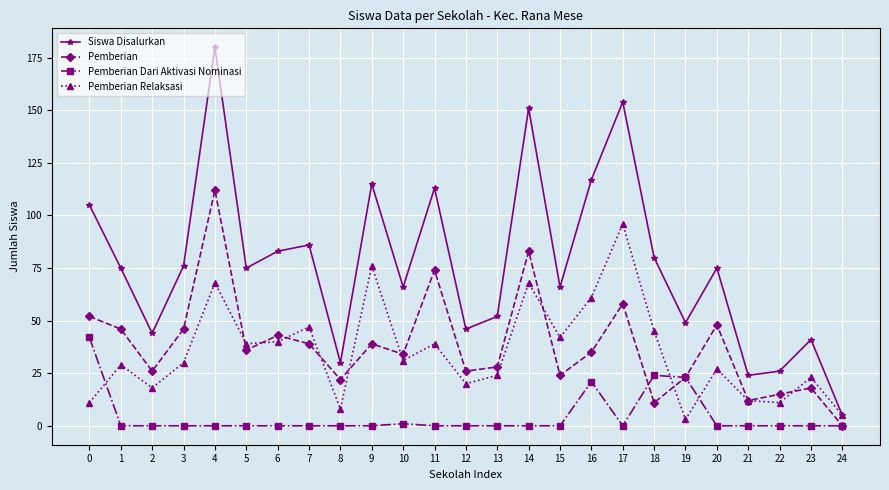

Does the chart have visible grid lines?

Yes